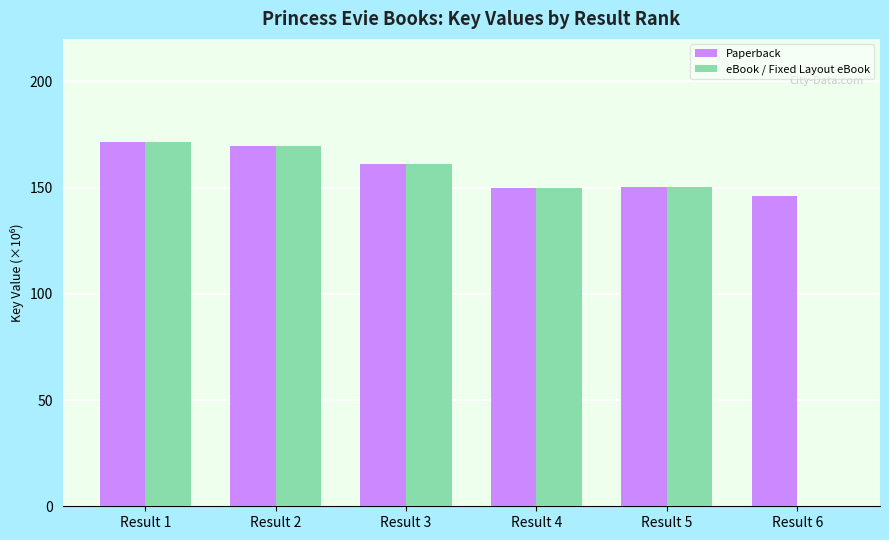

The Paperback series shows 150.3 at Result 5. True or false?

True